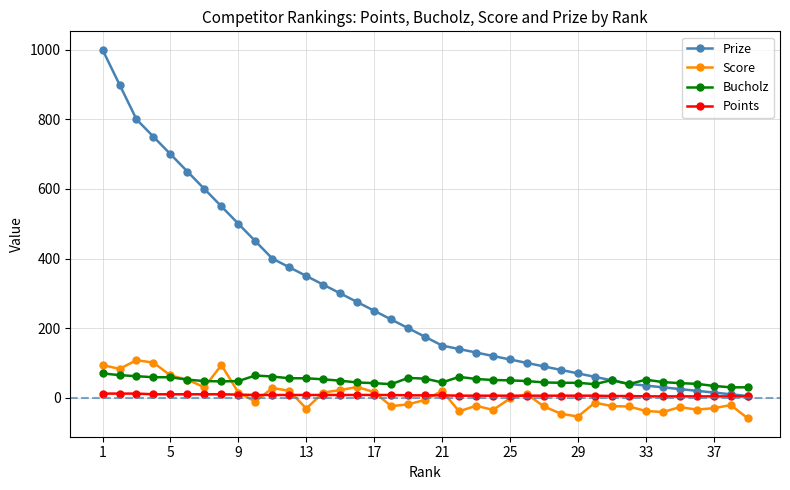

True or false: Score and Points intersect in this chart.

True